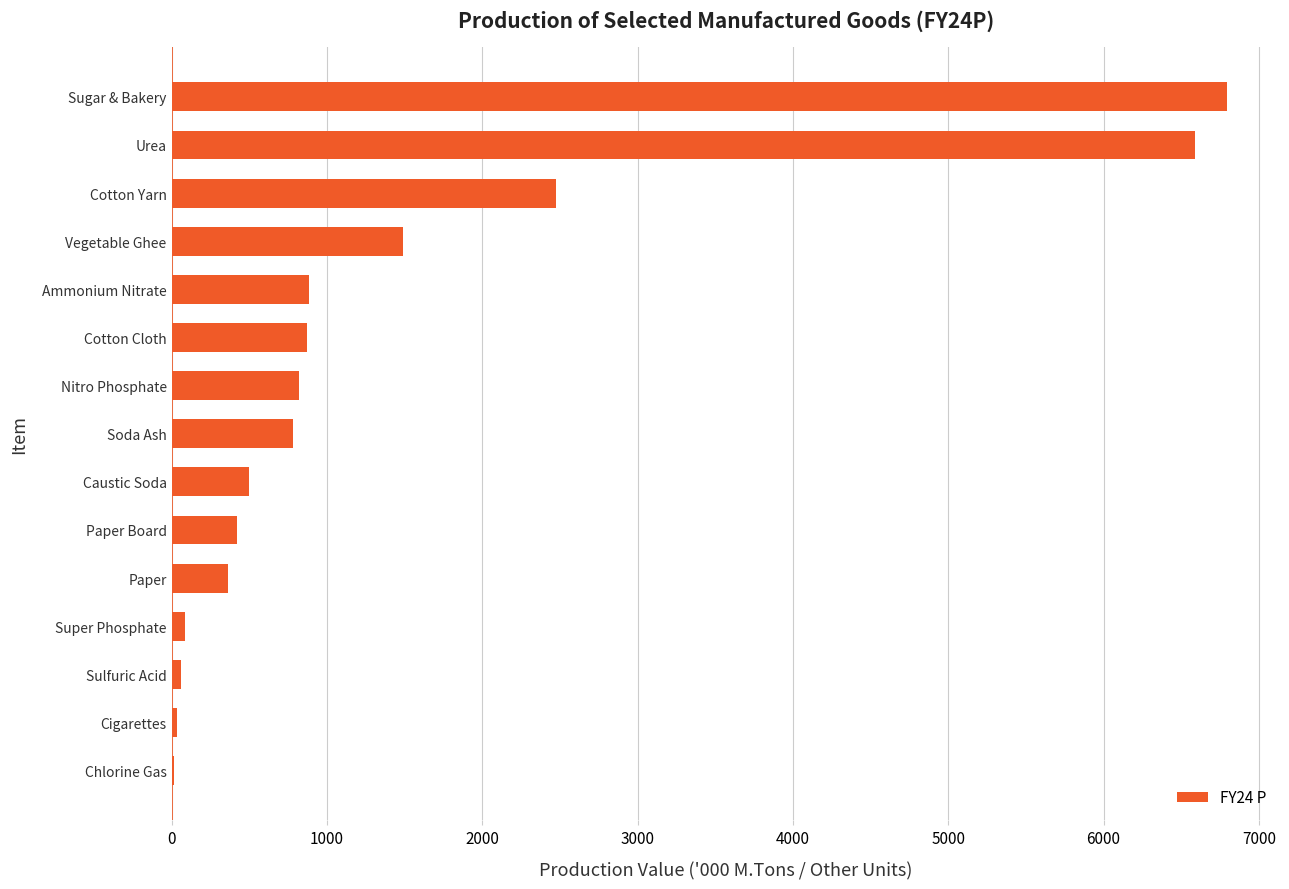

How many distinct data groups are displayed?

1